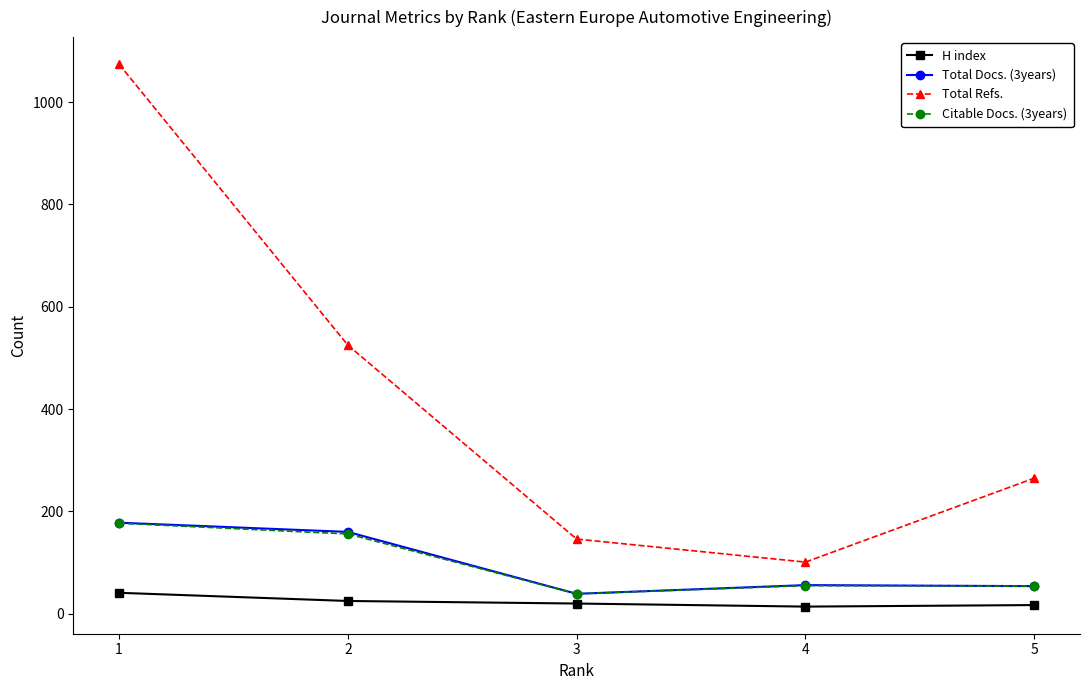

How many distinct data groups are displayed?

4